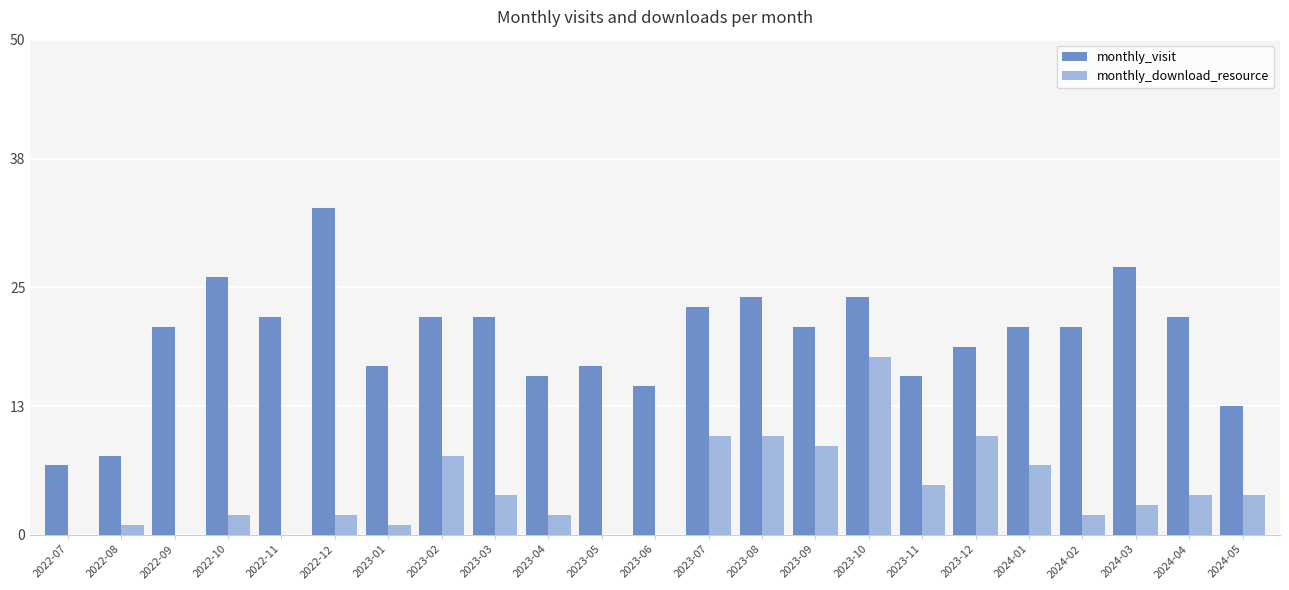

What is the maximum value shown in the chart?

33